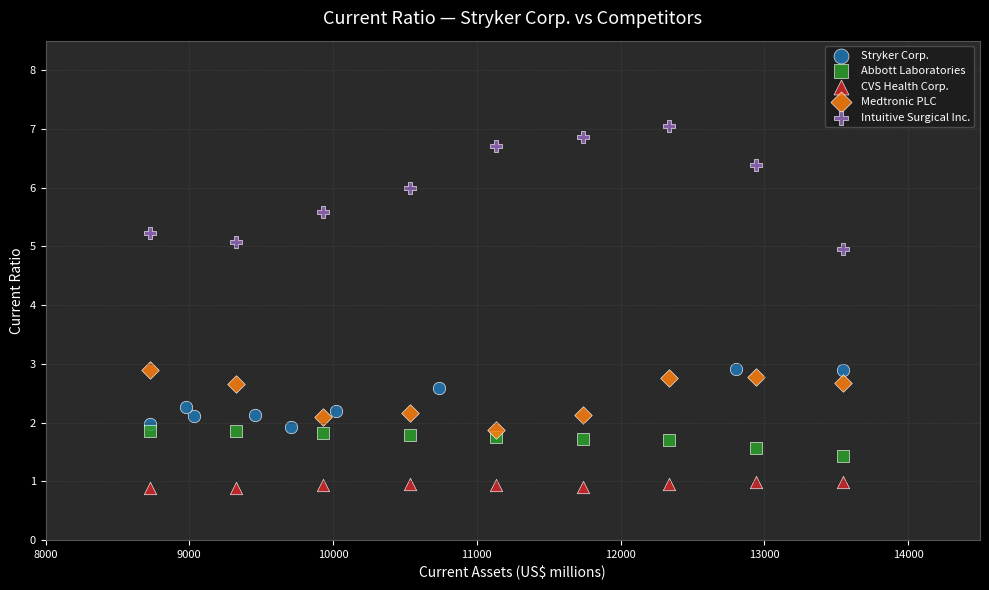

Which series has the largest Y range (max minus min)?

Intuitive Surgical Inc.